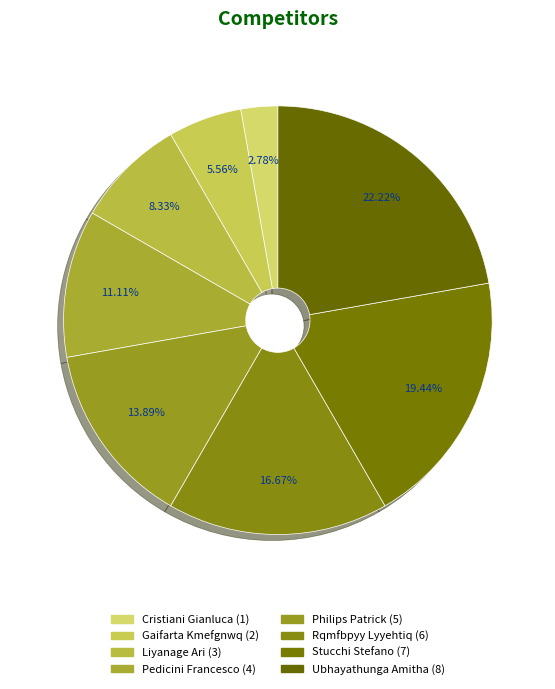

True or false: Philips Patrick accounts for 14% of the total.

True